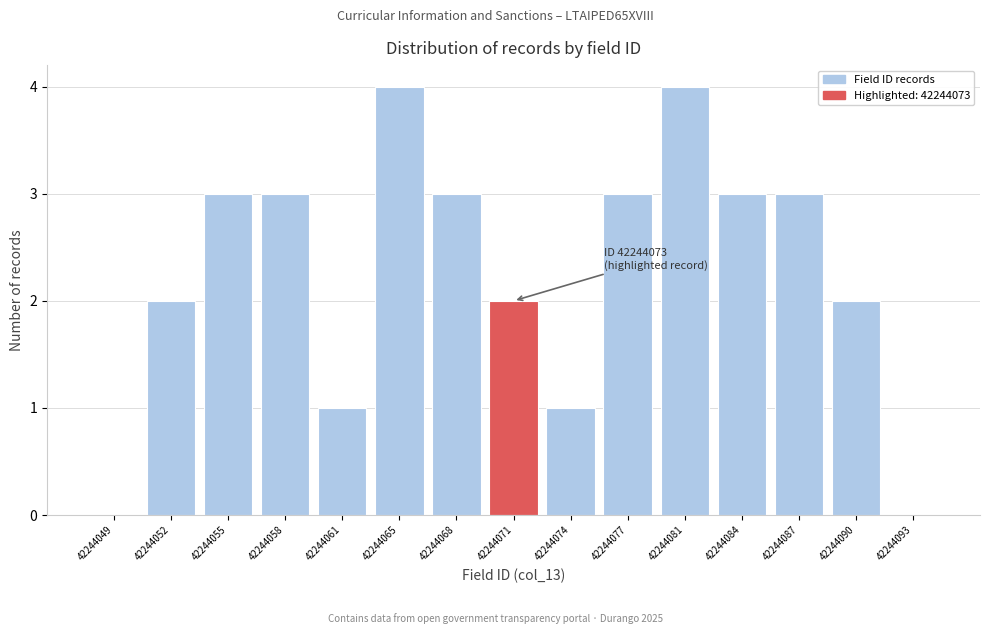

Reading right to left, list all the values displayed in this chart.

42244093=0	42244090=2	42244087=3	42244084=3	42244081=4	42244077=3	42244074=1	42244071=2	42244068=3	42244065=4	42244061=1	42244058=3	42244055=3	42244052=2	42244049=0